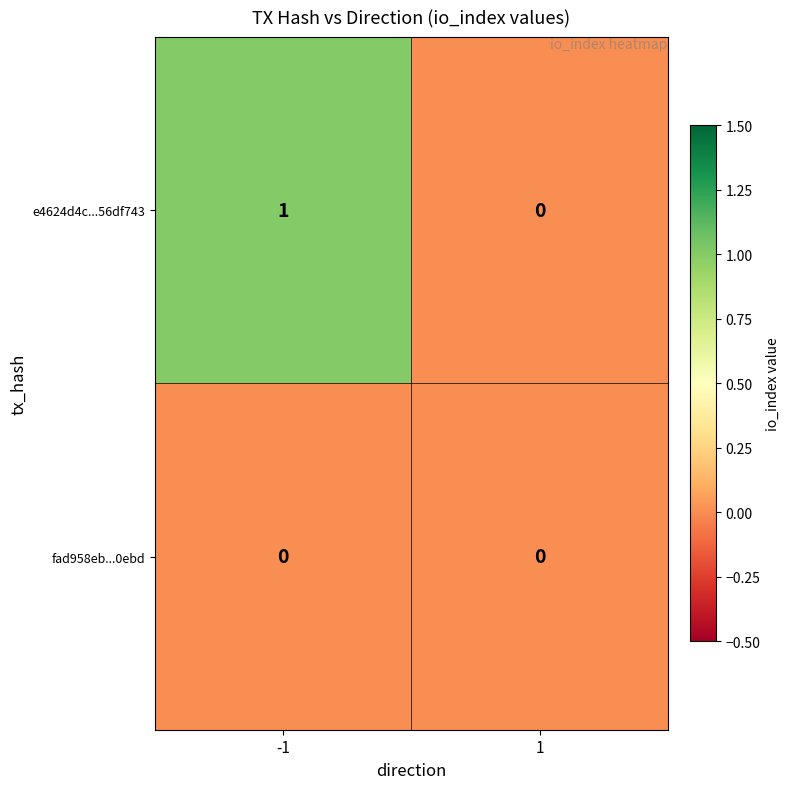

Which series has the largest range (max minus min)?

e4624d4c...56df743